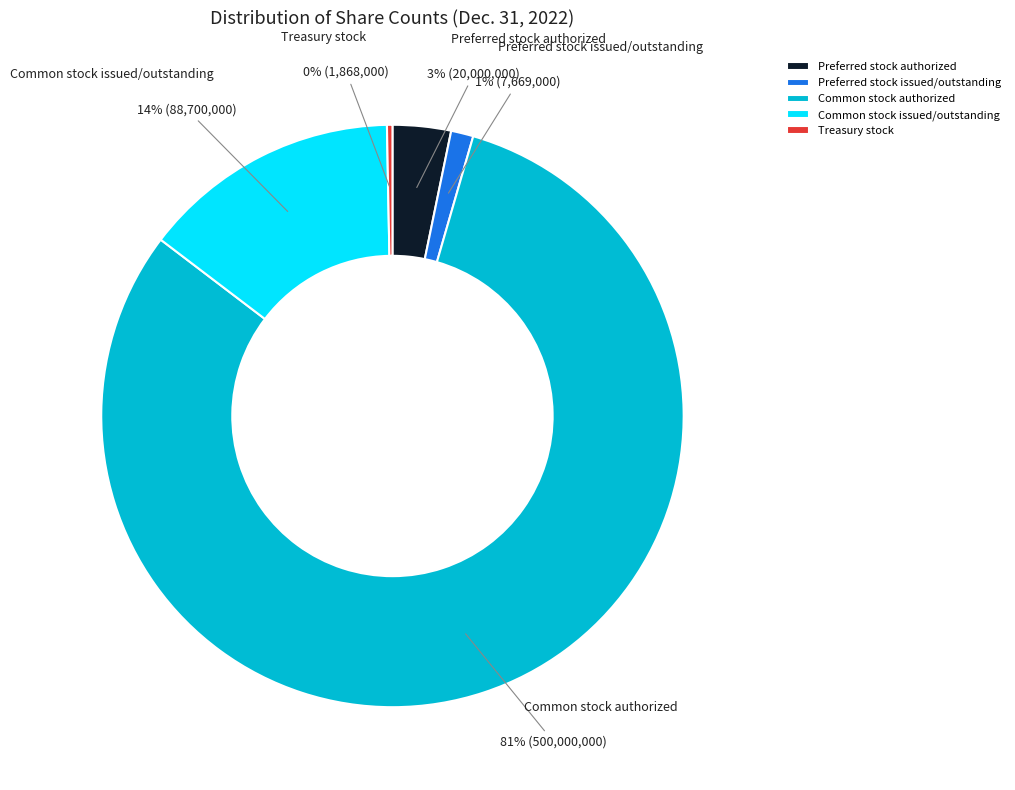

The Common stock authorized slice represents 32% of the pie. True or false?

False